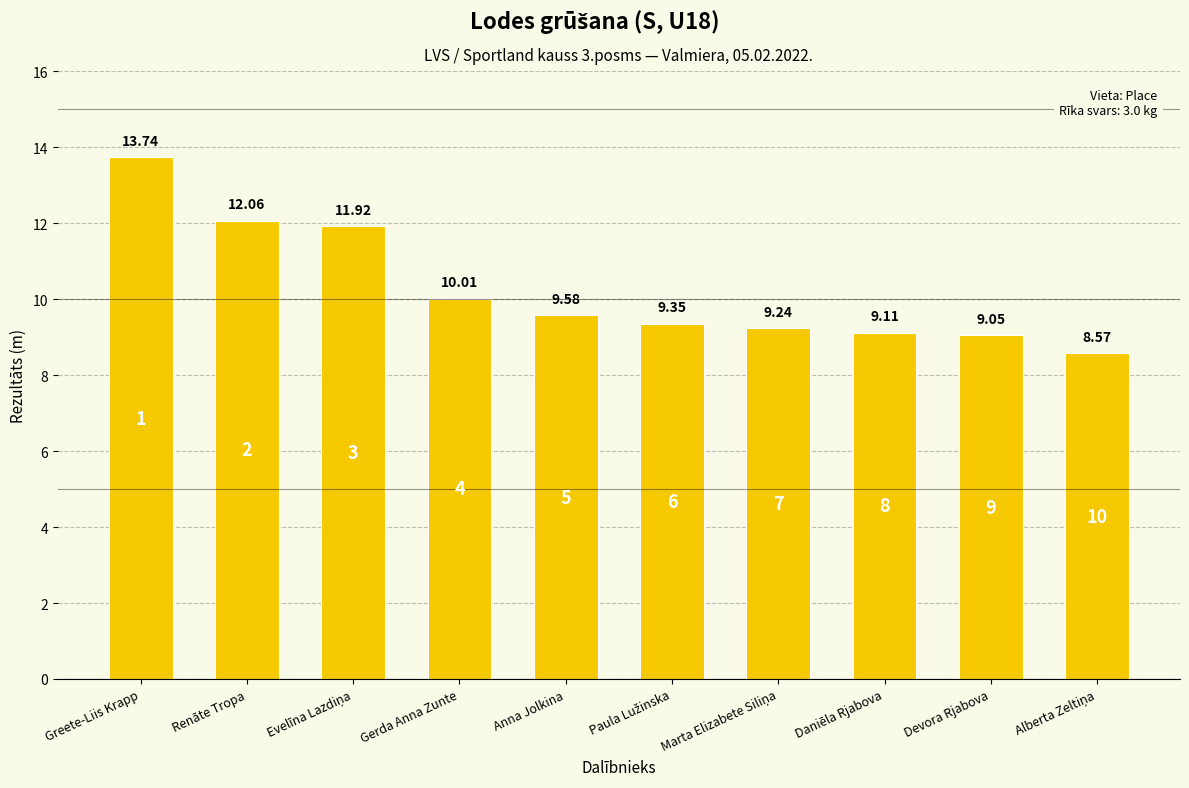

What is the average value?

10.3